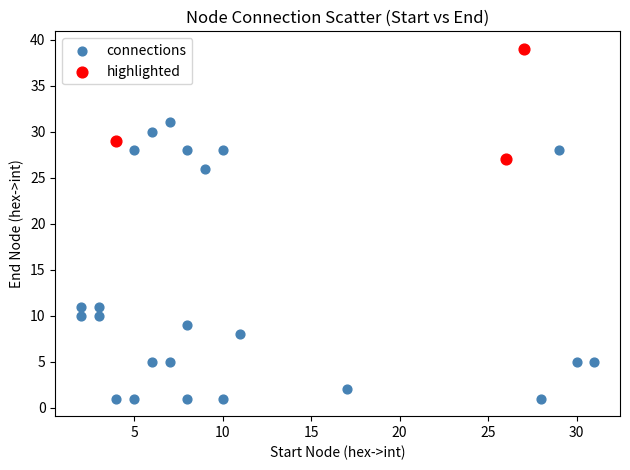

Which series contains the highest Y value?

highlighted